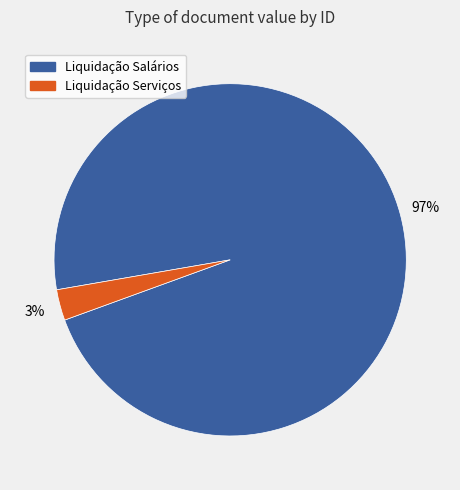

What percentage is the Liquidação Salários slice, to the nearest percent?

97%